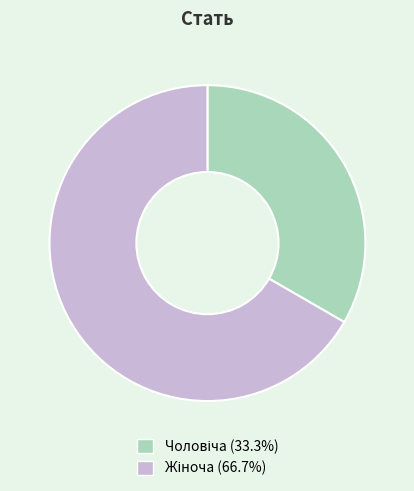

Count the number of slices in the pie.

2